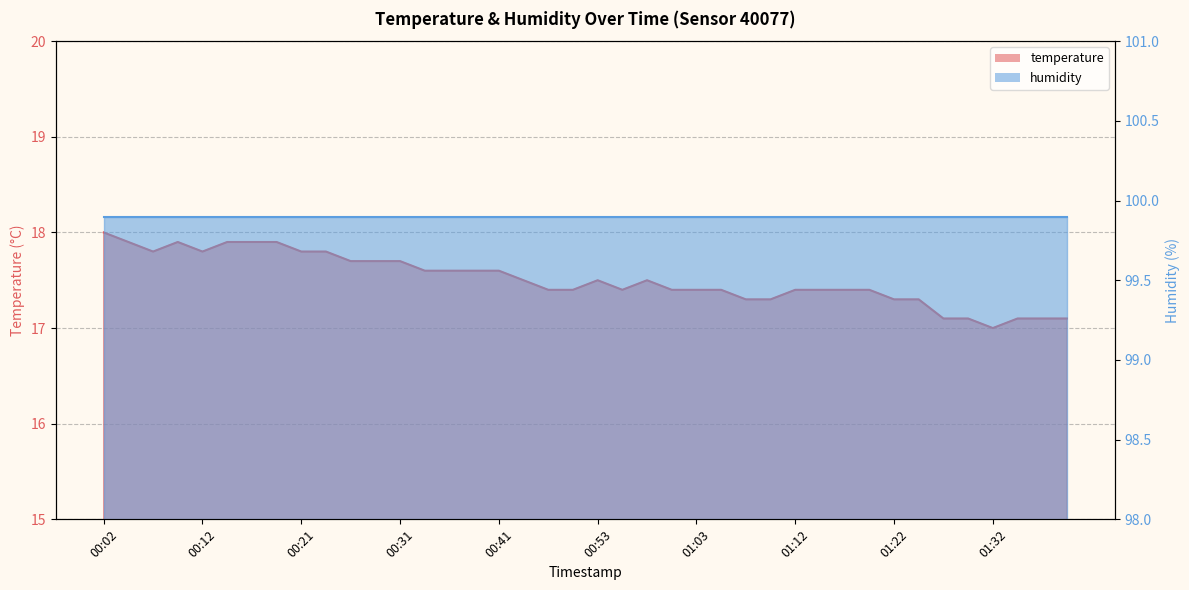

List the labels in order of value, smallest first.

01:32, 01:27, 01:30, 01:34, 01:37, 01:39, 01:08, 01:10, 01:22, 01:25, 00:48, 00:51, 00:55, 01:00, 01:03, 01:05, 01:12, 01:15, 01:17, 01:20, 00:46, 00:53, 00:58, 00:33, 00:36, 00:38, 00:41, 00:26, 00:28, 00:31, 00:07, 00:12, 00:21, 00:24, 00:04, 00:09, 00:14, 00:16, 00:19, 00:02